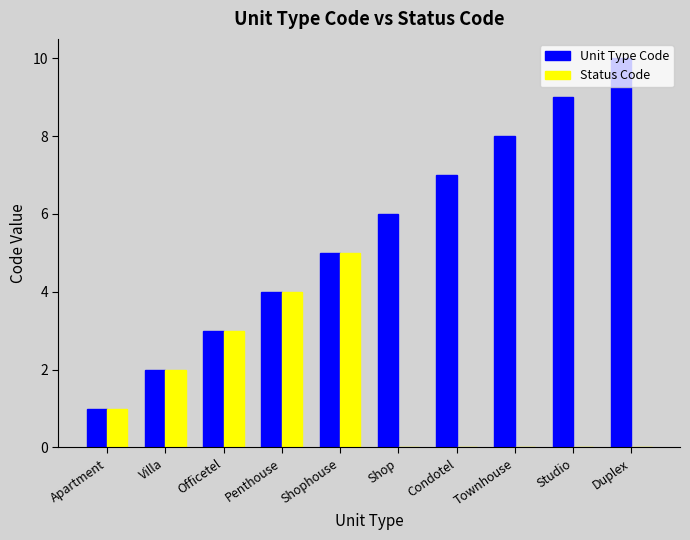

What is the total value across all series at Villa?

4